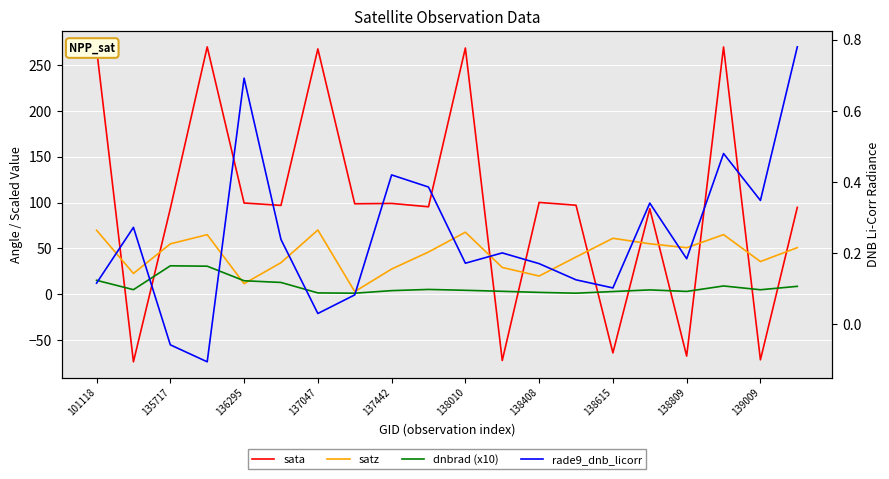

Reading left to right, what are all the values shown in this chart?

sata: 267.7	-73.6	93.6	269.8	99.6	97.0	267.6	98.8	99.2	95.5	268.6	-72.2	100.2	97.2	-63.8	93.4	-67.3	269.8	-71.4	94.8
satz: 69.9	22.8	55.1	65.1	11.6	34.6	70.2	3.0	27.6	46.2	67.8	29.3	20.0	40.7	61.1	55.2	50.8	65.1	35.8	51.0
dnbrad (x10): 15.3	5.1	31.1	30.7	14.8	13.0	1.6	1.3	4.1	5.4	4.4	3.3	2.1	1.3	3.1	4.9	3.2	9.1	5.0	8.7
rade9_dnb_licorr: 0.1	0.3	-0.1	-0.1	0.7	0.2	0.0	0.1	0.4	0.4	0.2	0.2	0.2	0.1	0.1	0.3	0.2	0.5	0.3	0.8